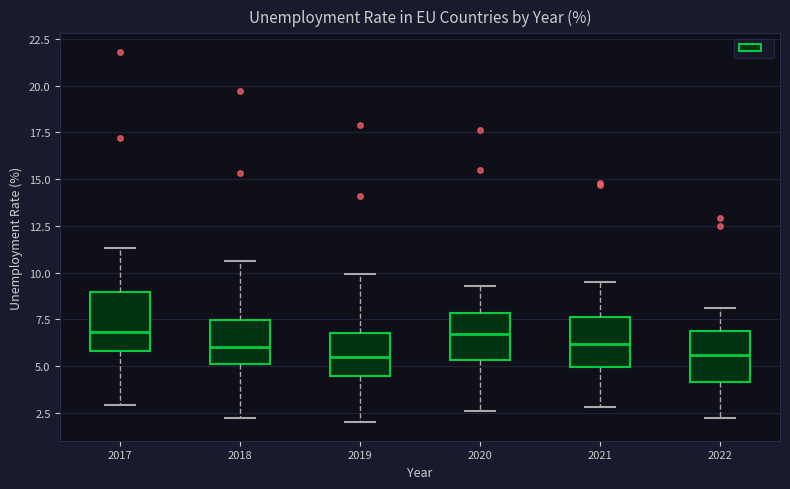

Where does the median line of the box at x = 2021 sit on the y-axis? The values are not printed on the chart, so give them approximately, as read against the axis.

6.0